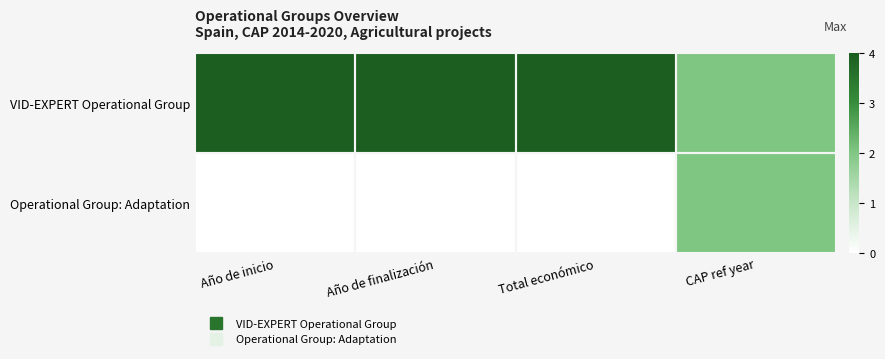

Reading left to right, list all the values displayed in this chart.

VID-EXPERT Operational Group: Año de inicio=4	Año de finalización=4	Total económico=4	CAP ref year=2
Operational Group: Adaptation: Año de inicio=0	Año de finalización=0	Total económico=0	CAP ref year=2